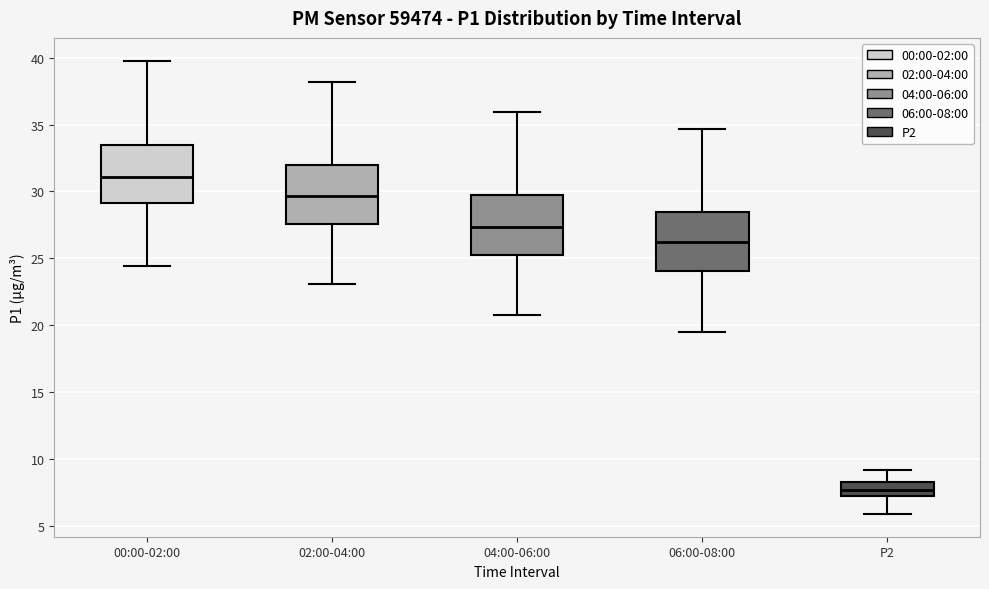

Where is the lower edge of the box for 00:00-02:00 on the y-axis? The values are not printed on the chart, so give them approximately, as read against the axis.

29.0